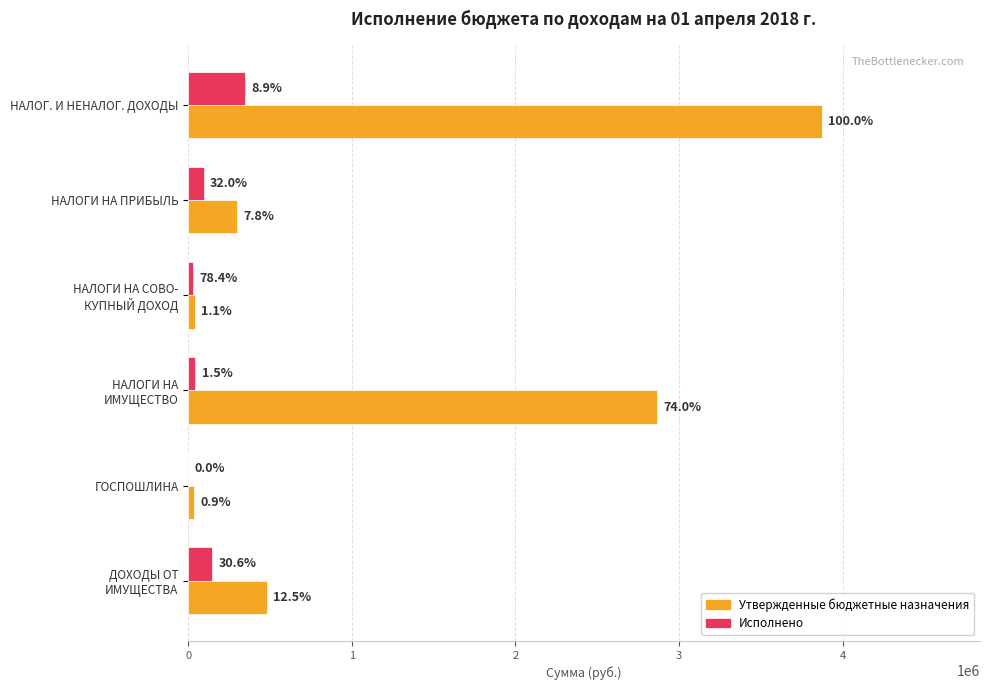

What is the value of the Исполнено bar at the 3rd from the left?

32617.2